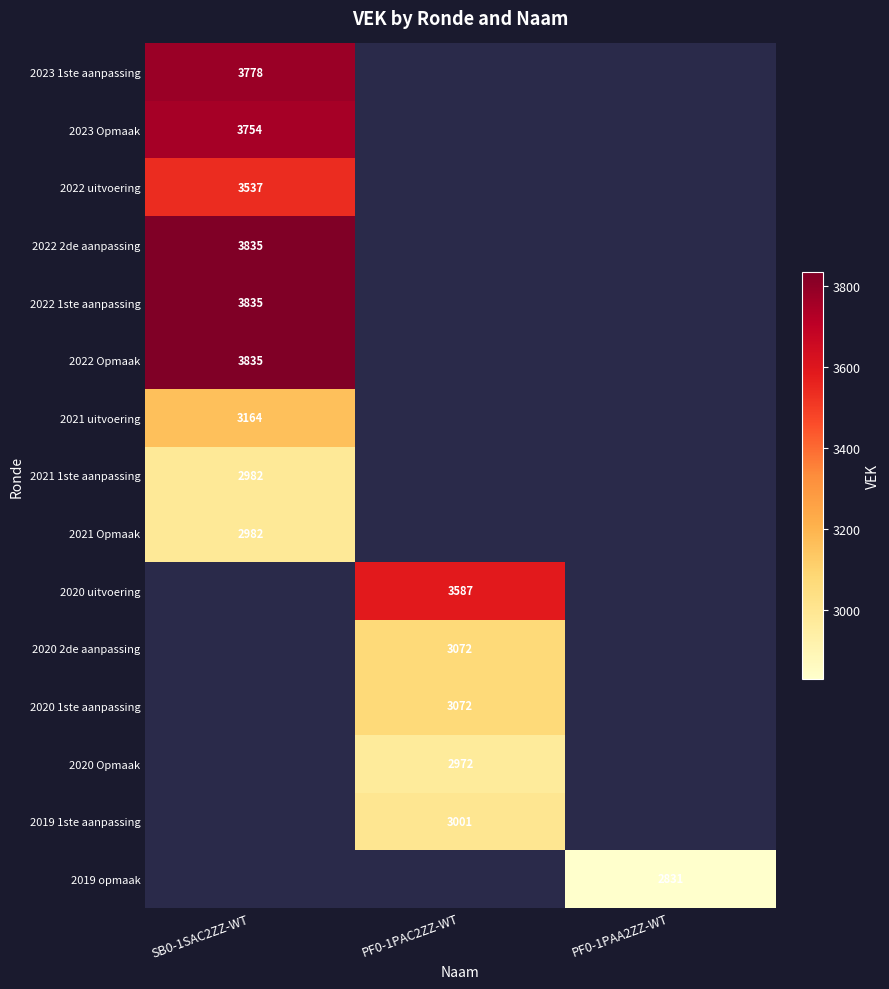

What is the spread (max minus min) of values at SB0-1SAC2ZZ-WT?

853.0